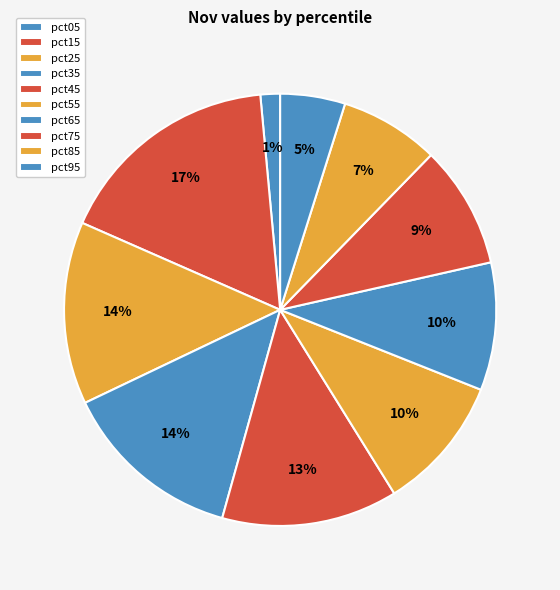

How many slices are in this pie chart?

10